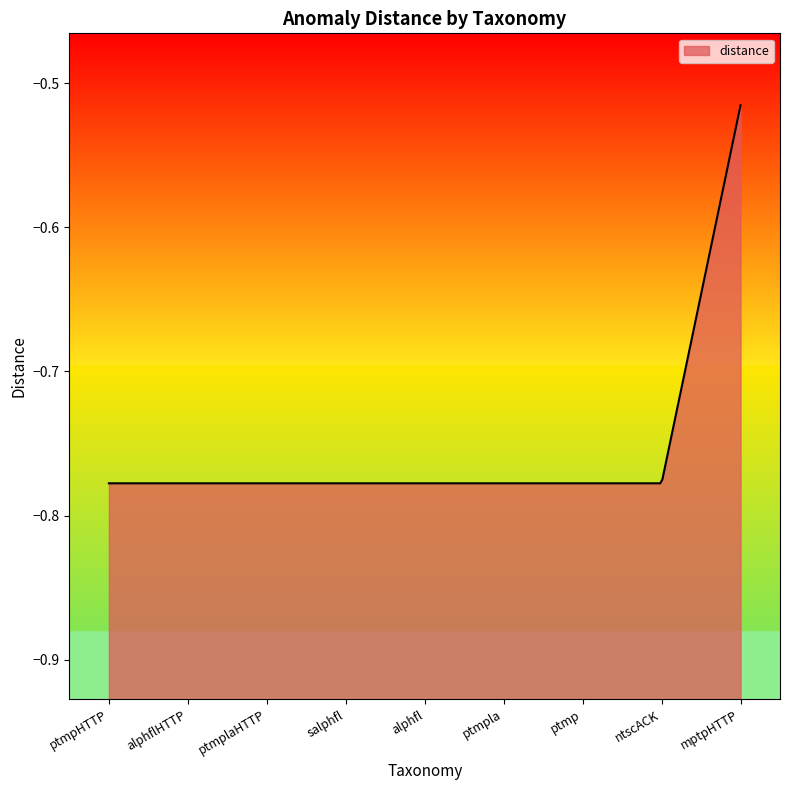

What is the average value?

-0.7